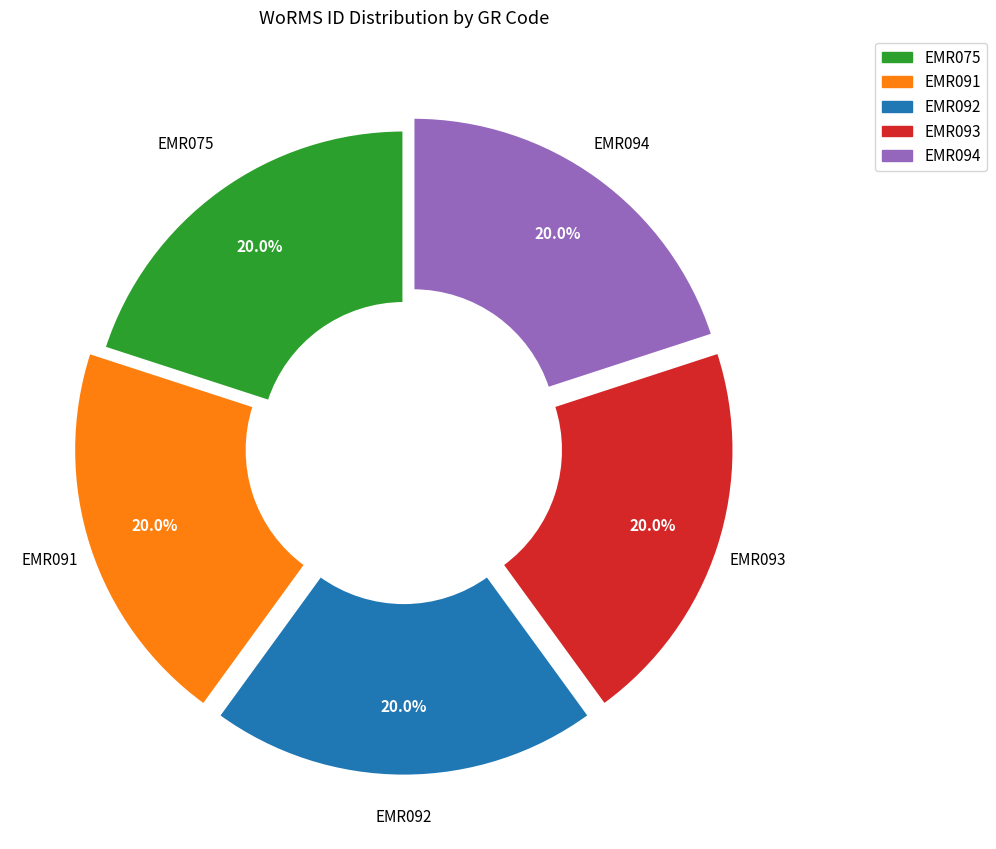

What is the ratio of the value at EMR091 to the value at EMR075?

1.0